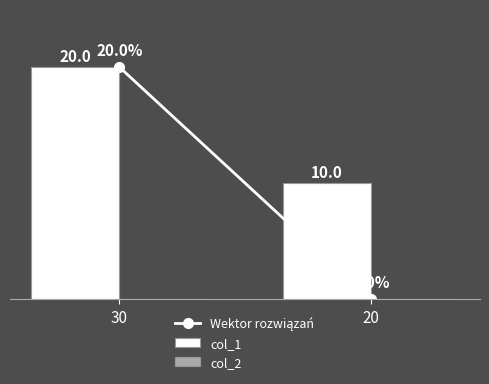

What is the sum of all values?

30